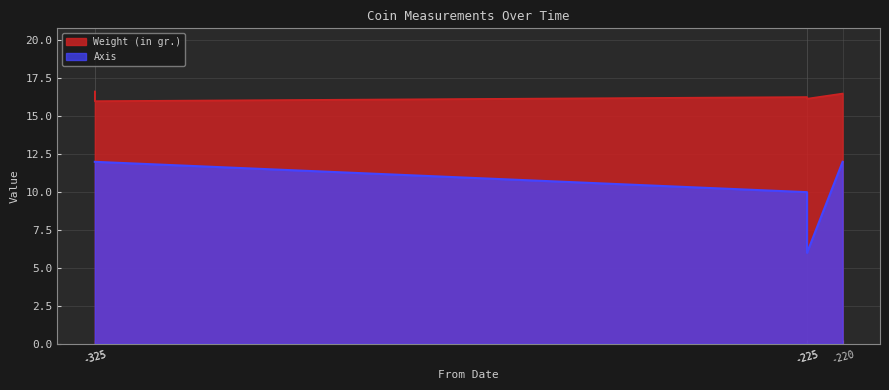

What is the value of the Axis point at the 5th from the left?

12.0